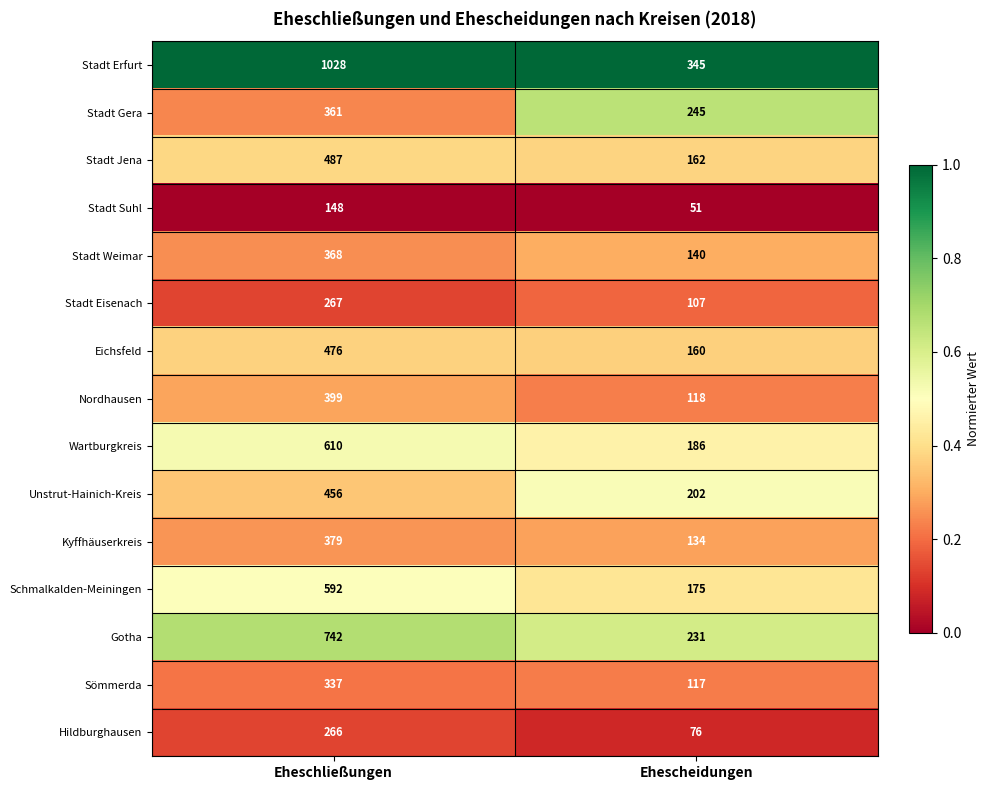

Reading left to right, extract all data points from this chart.

Stadt Erfurt: Eheschließungen=1028	Ehescheidungen=345
Stadt Gera: Eheschließungen=361	Ehescheidungen=245
Stadt Jena: Eheschließungen=487	Ehescheidungen=162
Stadt Suhl: Eheschließungen=148	Ehescheidungen=51
Stadt Weimar: Eheschließungen=368	Ehescheidungen=140
Stadt Eisenach: Eheschließungen=267	Ehescheidungen=107
Eichsfeld: Eheschließungen=476	Ehescheidungen=160
Nordhausen: Eheschließungen=399	Ehescheidungen=118
Wartburgkreis: Eheschließungen=610	Ehescheidungen=186
Unstrut-Hainich-Kreis: Eheschließungen=456	Ehescheidungen=202
Kyffhäuserkreis: Eheschließungen=379	Ehescheidungen=134
Schmalkalden-Meiningen: Eheschließungen=592	Ehescheidungen=175
Gotha: Eheschließungen=742	Ehescheidungen=231
Sömmerda: Eheschließungen=337	Ehescheidungen=117
Hildburghausen: Eheschließungen=266	Ehescheidungen=76